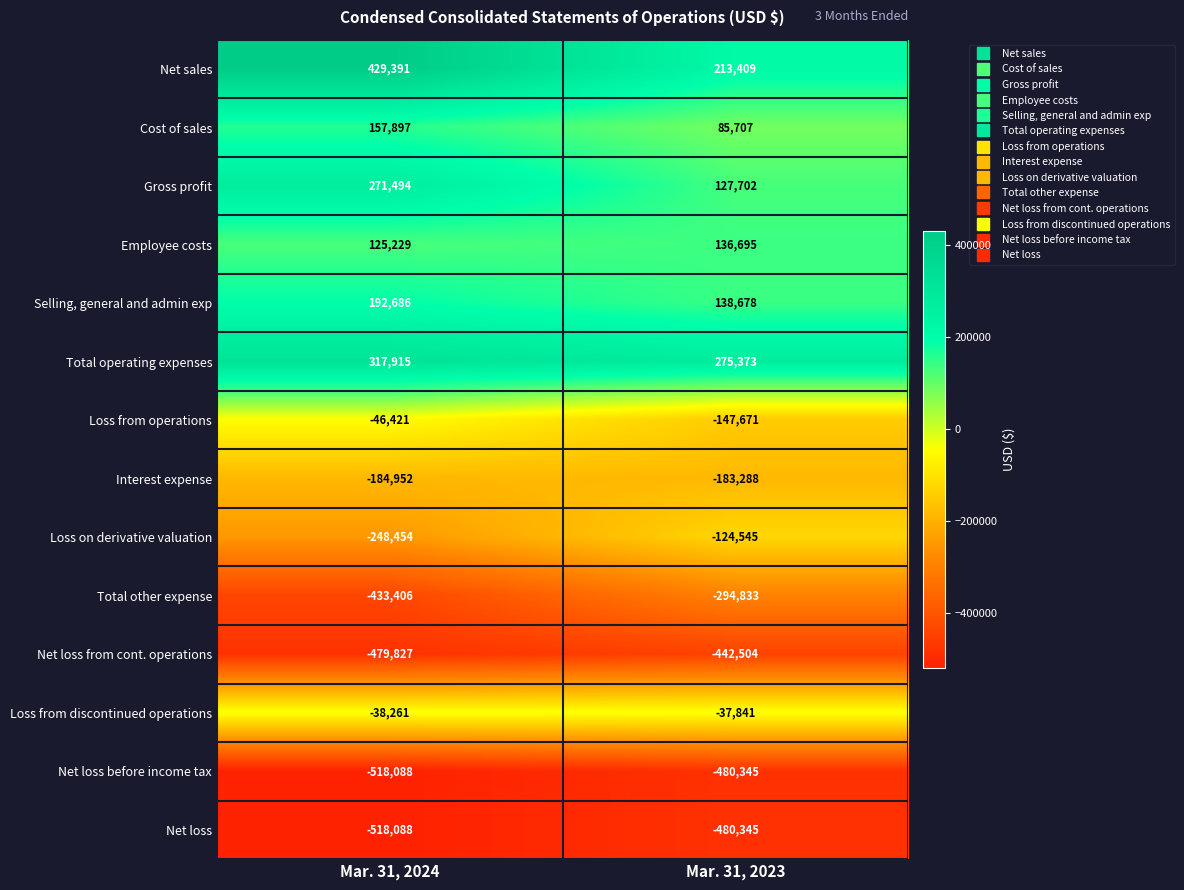

Reading left to right, what are all the values shown in this chart?

Net sales: Mar. 31, 2024=429391	Mar. 31, 2023=213409
Cost of sales: Mar. 31, 2024=157897	Mar. 31, 2023=85707
Gross profit: Mar. 31, 2024=271494	Mar. 31, 2023=127702
Employee costs: Mar. 31, 2024=125229	Mar. 31, 2023=136695
Selling, general and admin exp: Mar. 31, 2024=192686	Mar. 31, 2023=138678
Total operating expenses: Mar. 31, 2024=317915	Mar. 31, 2023=275373
Loss from operations: Mar. 31, 2024=-46421	Mar. 31, 2023=-147671
Interest expense: Mar. 31, 2024=-184952	Mar. 31, 2023=-183288
Loss on derivative valuation: Mar. 31, 2024=-248454	Mar. 31, 2023=-124545
Total other expense: Mar. 31, 2024=-433406	Mar. 31, 2023=-294833
Net loss from cont. operations: Mar. 31, 2024=-479827	Mar. 31, 2023=-442504
Loss from discontinued operations: Mar. 31, 2024=-38261	Mar. 31, 2023=-37841
Net loss before income tax: Mar. 31, 2024=-518088	Mar. 31, 2023=-480345
Net loss: Mar. 31, 2024=-518088	Mar. 31, 2023=-480345